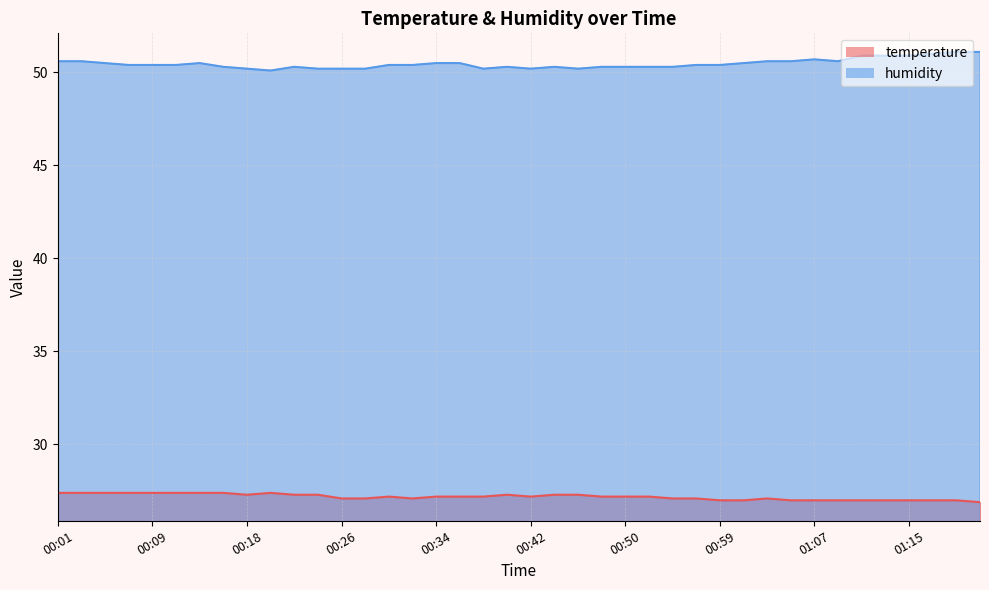

What are all the series names shown in the legend?

temperature, humidity